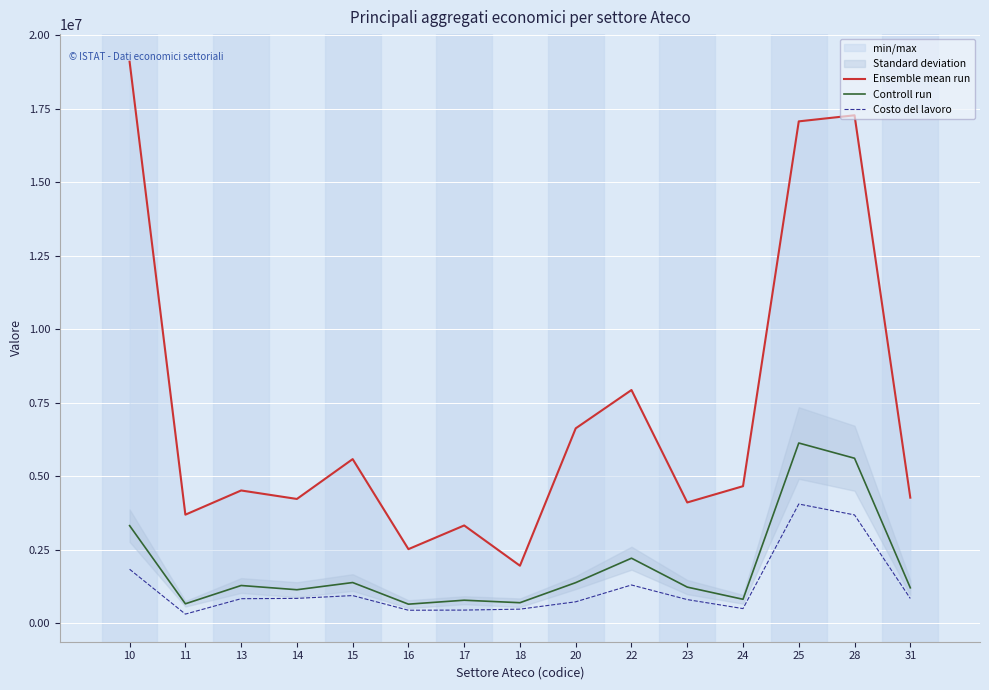

At how many categories does at least one series exceed 13849076?

3